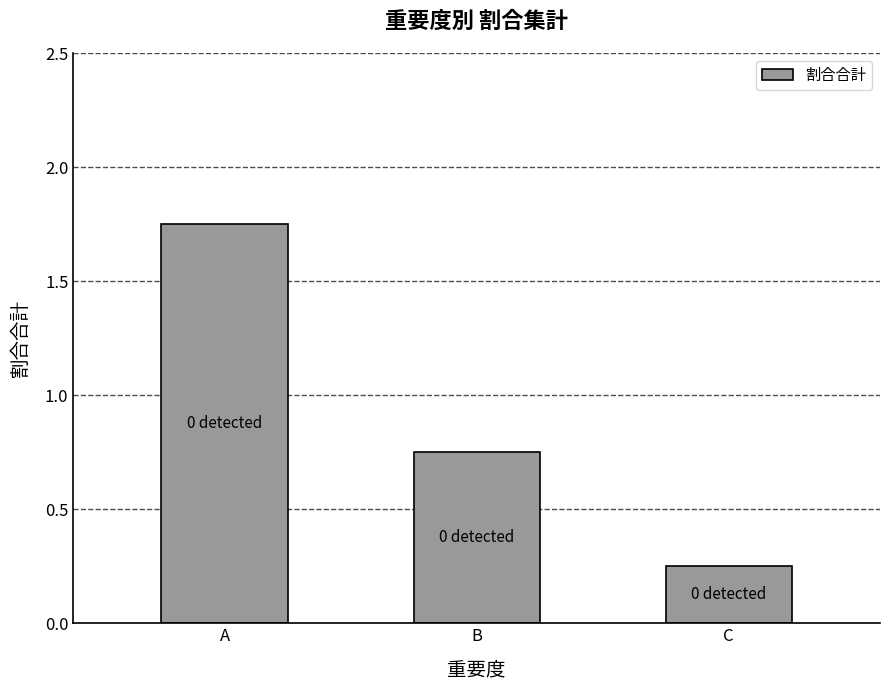

At which label is the value closest to 1?

B